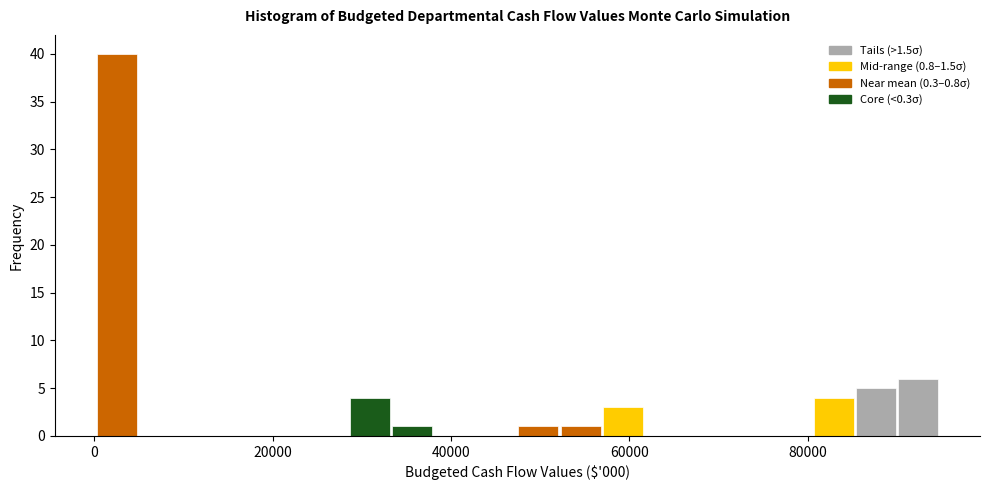

Read against the x-axis, roughly where is the centre of the tallest bar?

2000